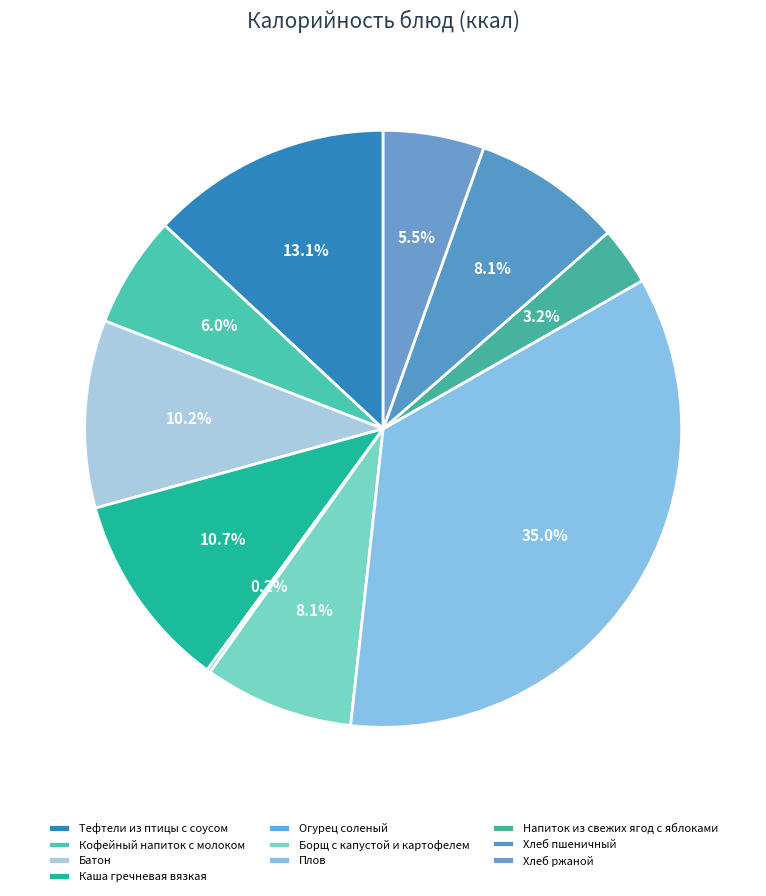

What percentage is the Хлеб ржаной slice, to the nearest percent?

5%